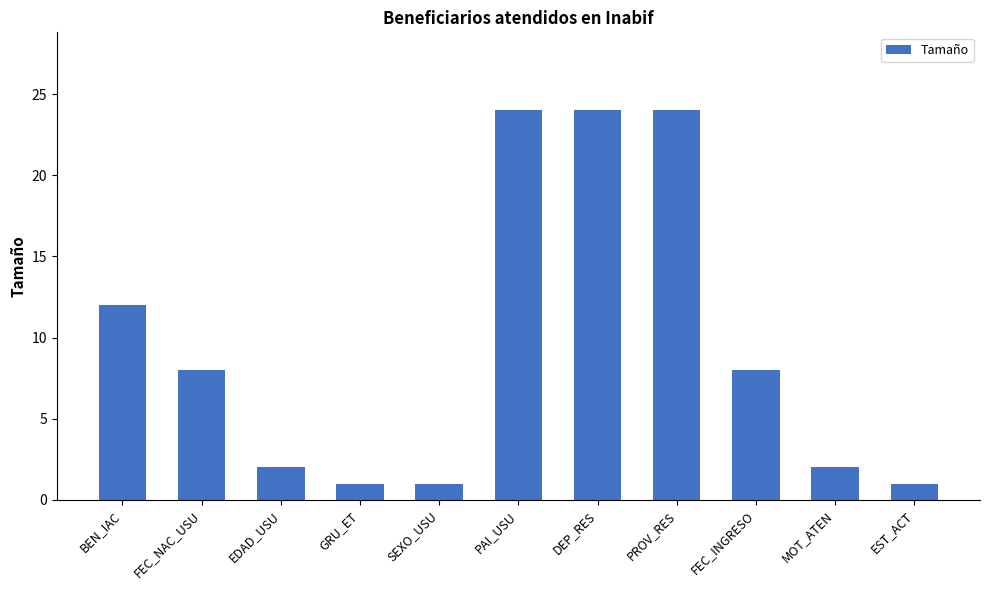

What is the difference between the maximum and second lowest values?

23